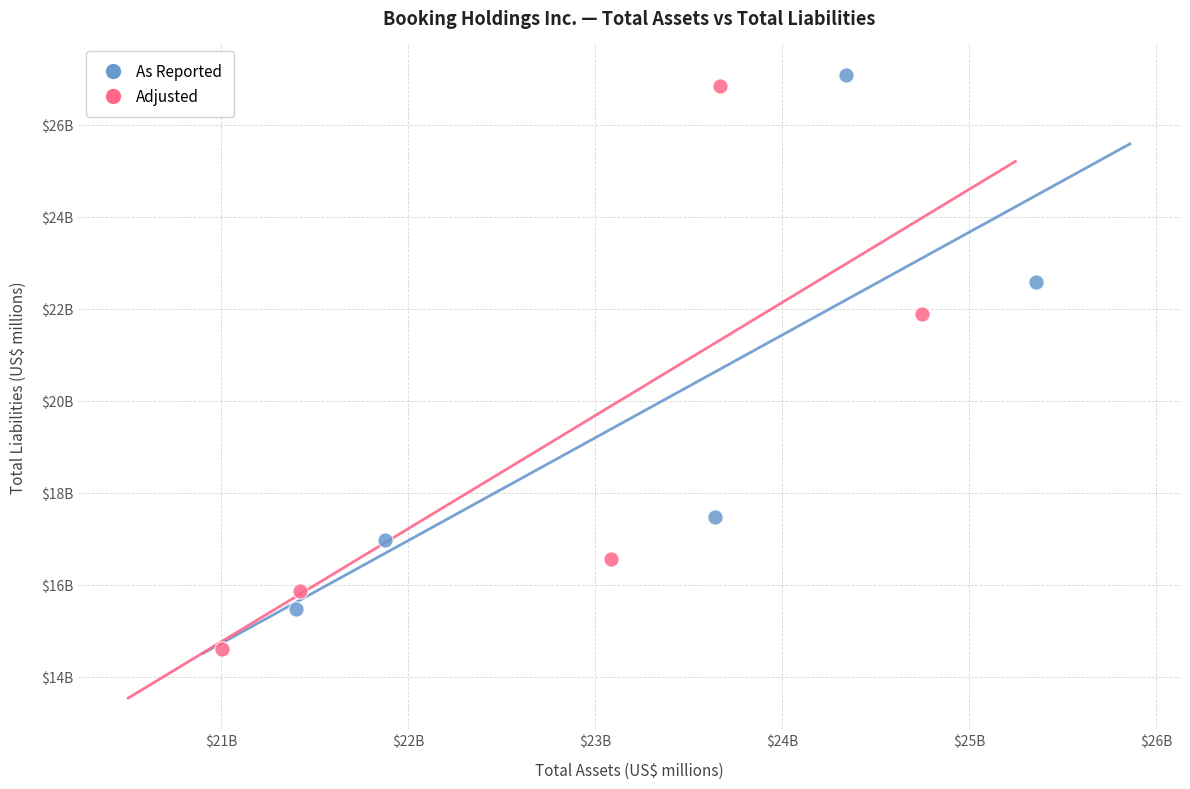

What are all the series names shown in the legend?

As Reported, Adjusted